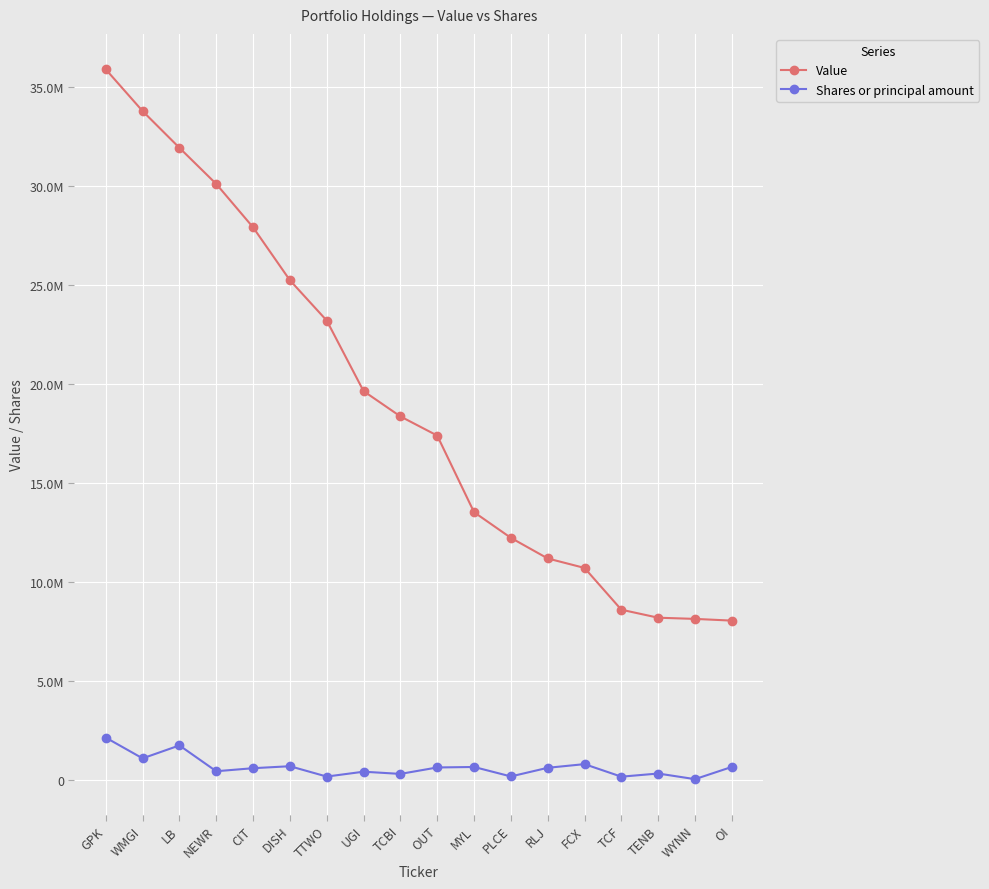

True or false: Shares or principal amount and Value cross at least once.

False